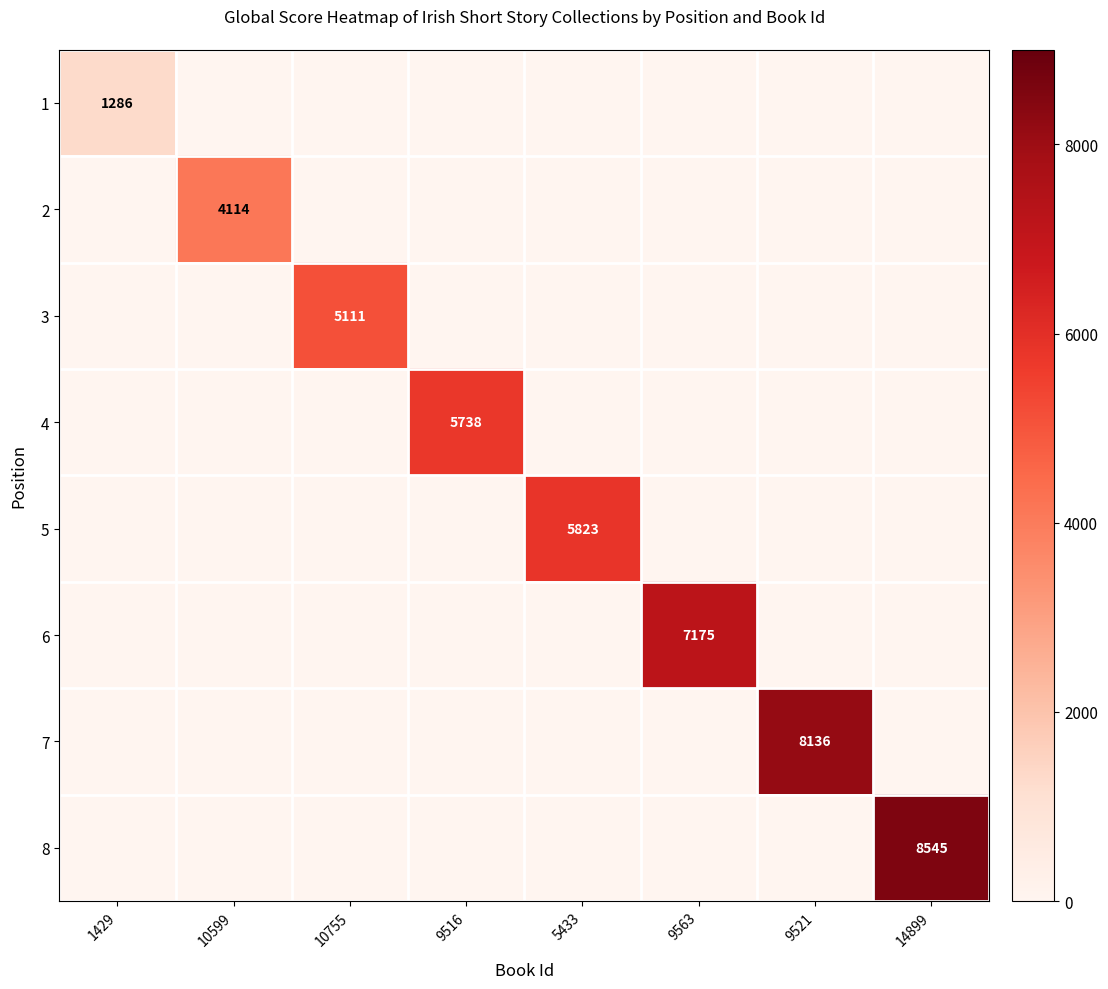

The value of 4 at 9516 is 5738. True or false?

True